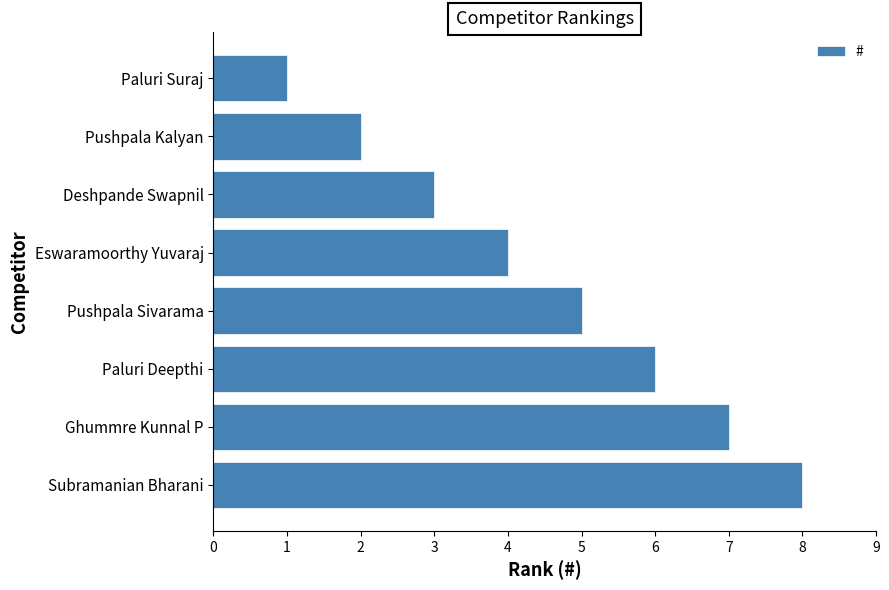

What is the label of the 7th bar from the bottom?

Pushpala Kalyan